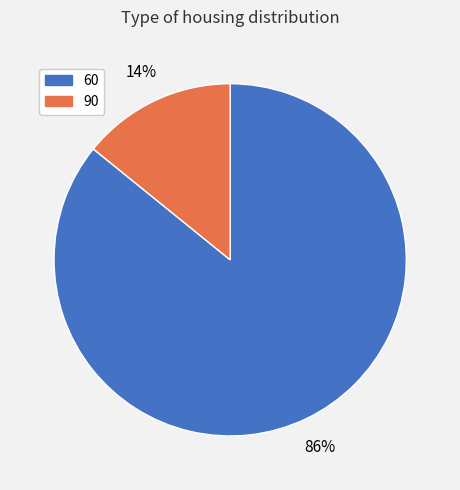

Rank the categories by value from lowest to highest.

90, 60